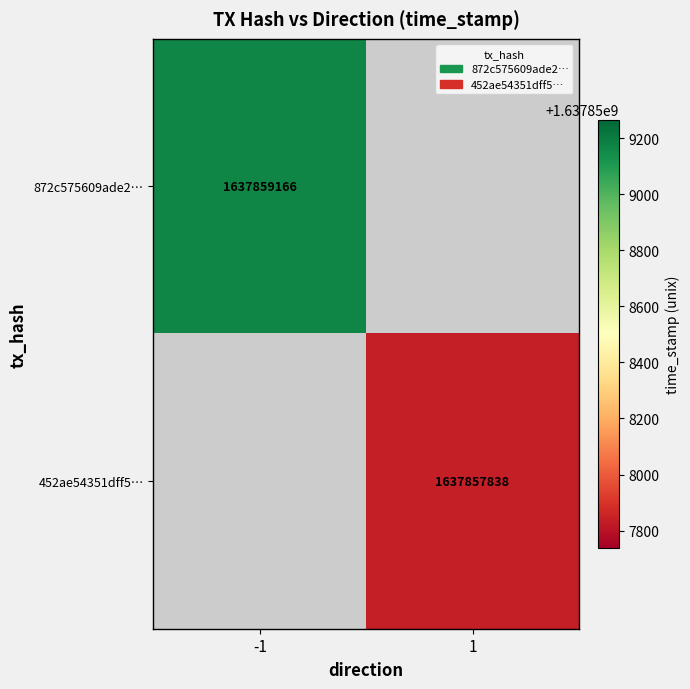

At 1, list the series in order from smallest to largest.

452ae54351dff5ae1d3ef25ef05209458a18504, 872c575609ade2fbed45cdebd9b98aee63e3a88